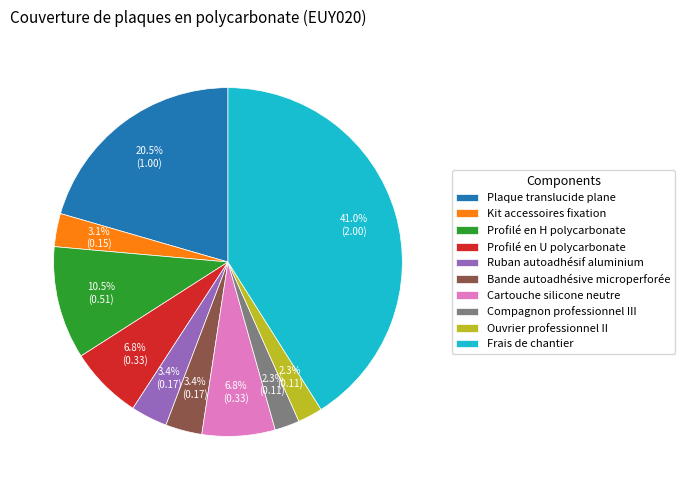

Is there any slice that represents more than half of the pie?

No